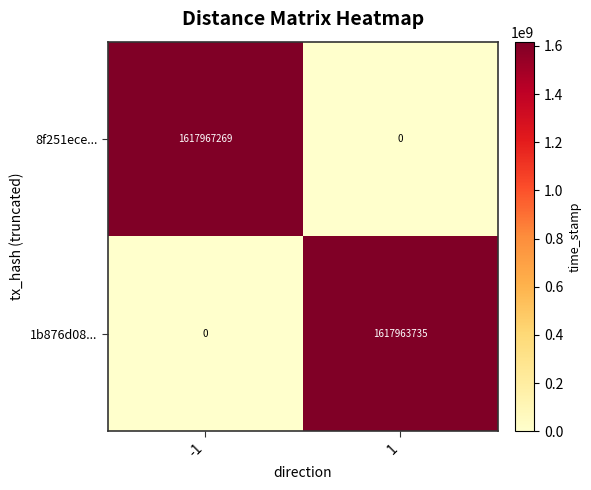

Count the number of data series in this chart.

2